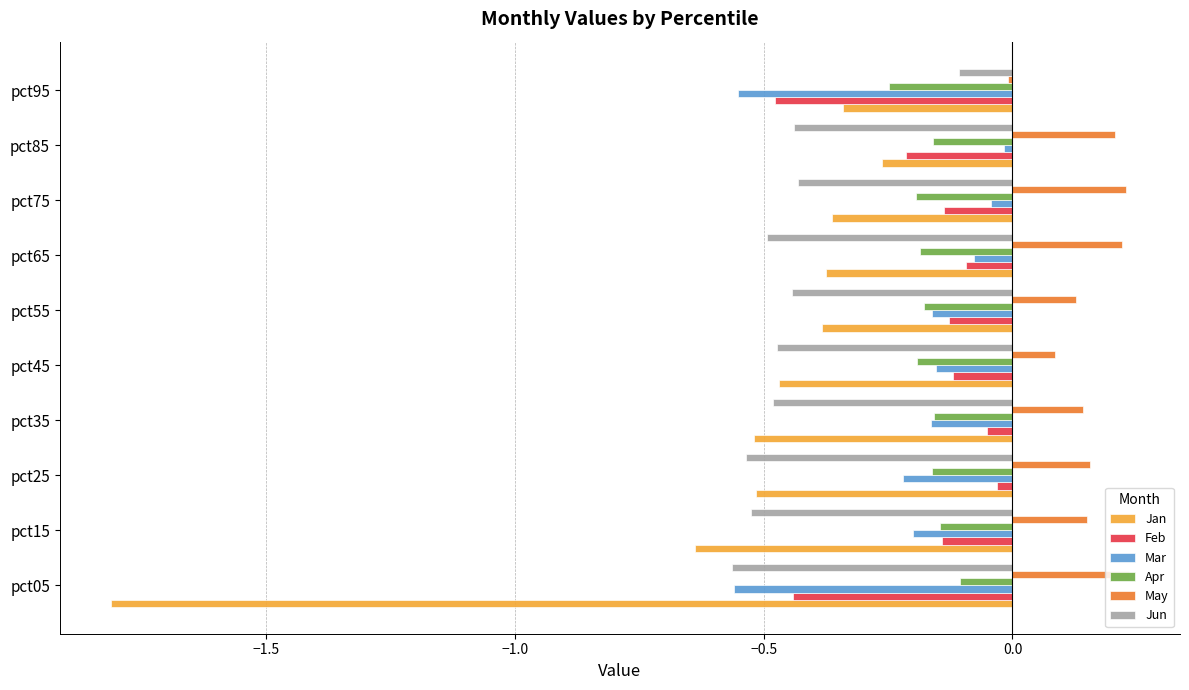

What is the minimum value shown in the chart?

-1.8